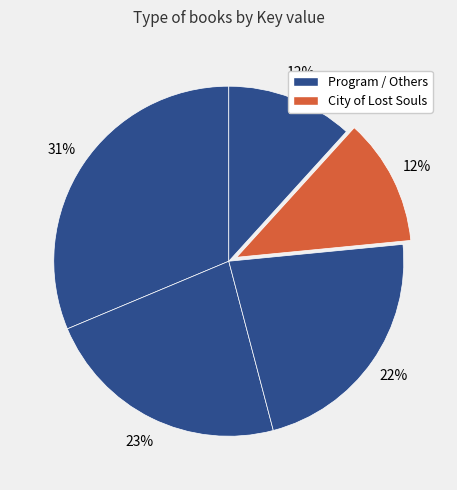

Which slice is the smallest?

City of Lost Souls